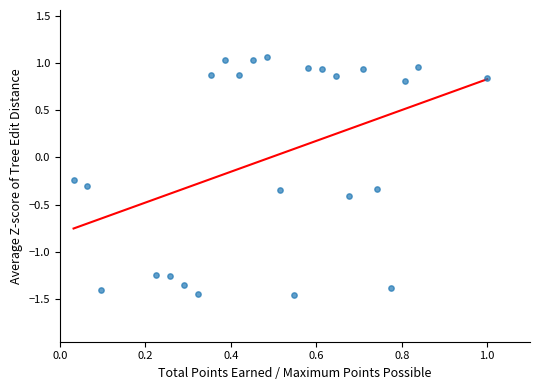

What is the range of Y values (max minus min)?

2.5